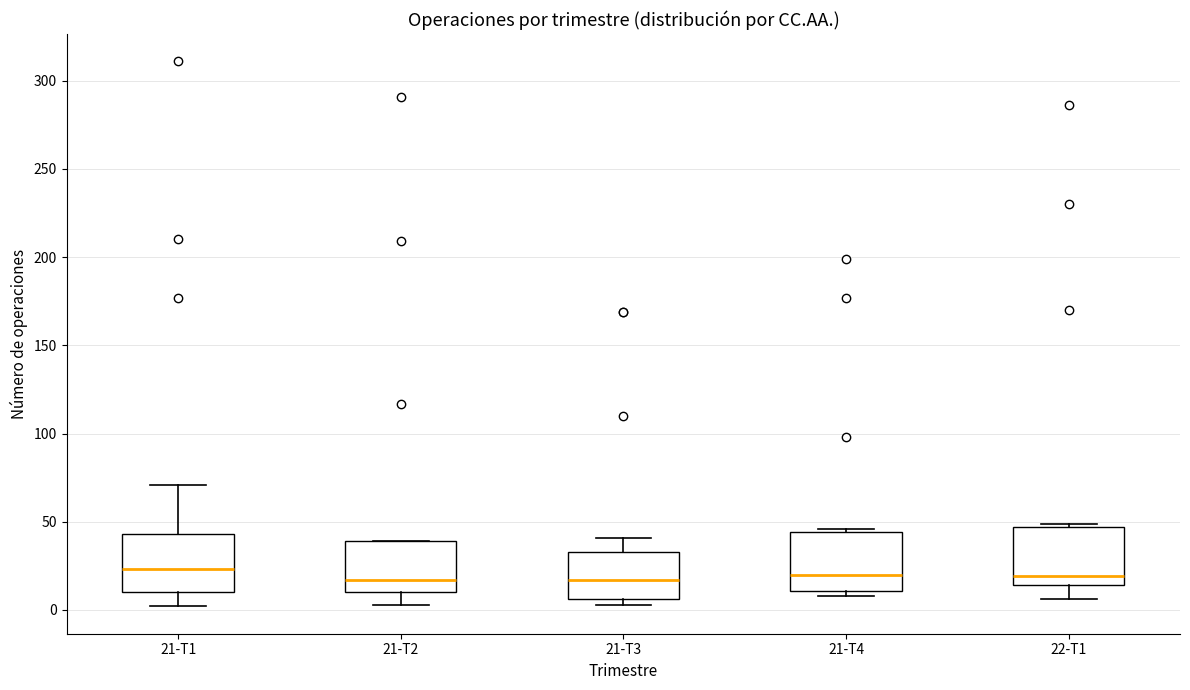

Where is the upper edge of the box for 22-T1 on the y-axis? The values are not printed on the chart, so give them approximately, as read against the axis.

45